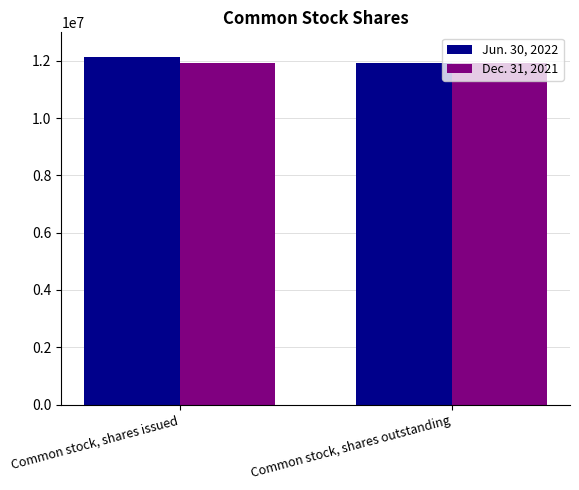

Which label corresponds to the largest value in the chart?

Common stock, shares issued